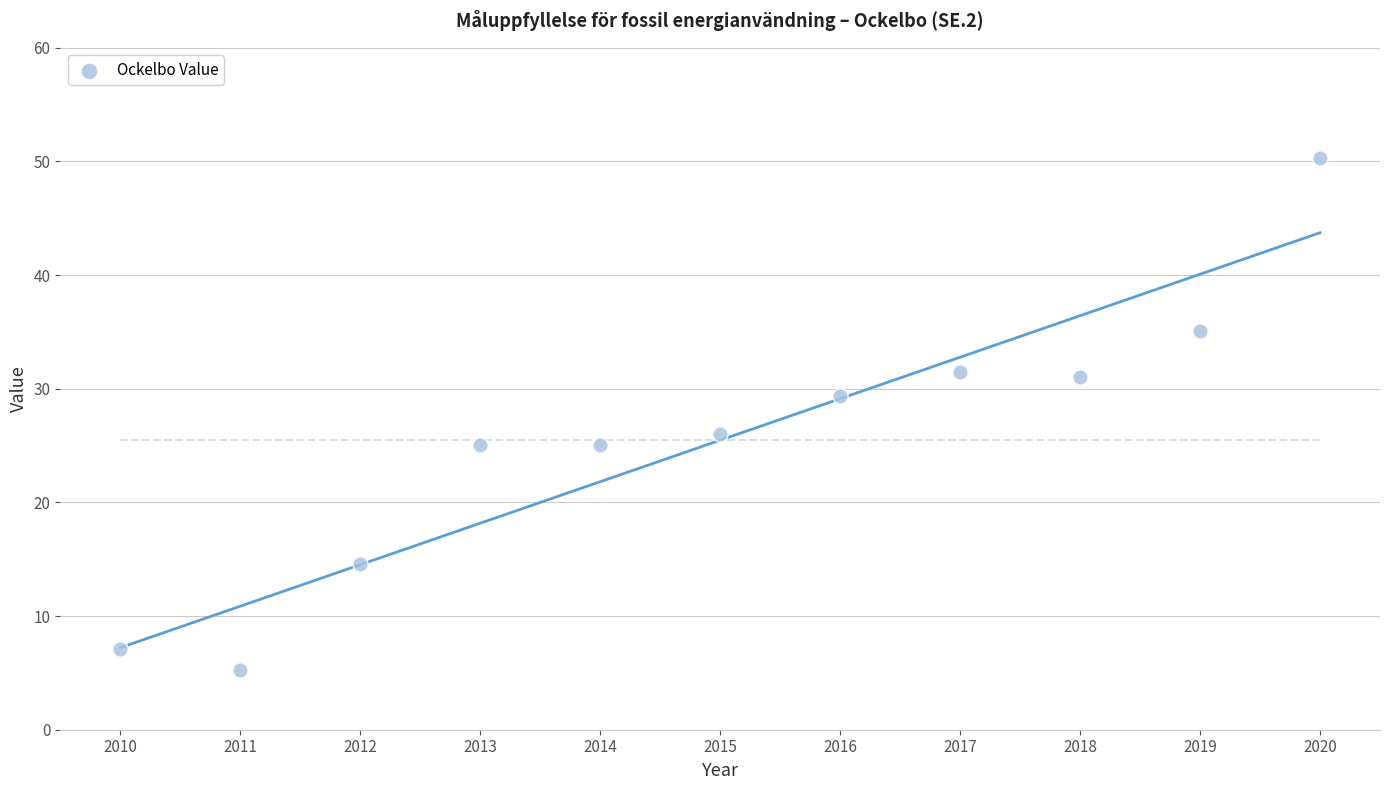

What Y value in the scatter plot is closest to 27?

26.0